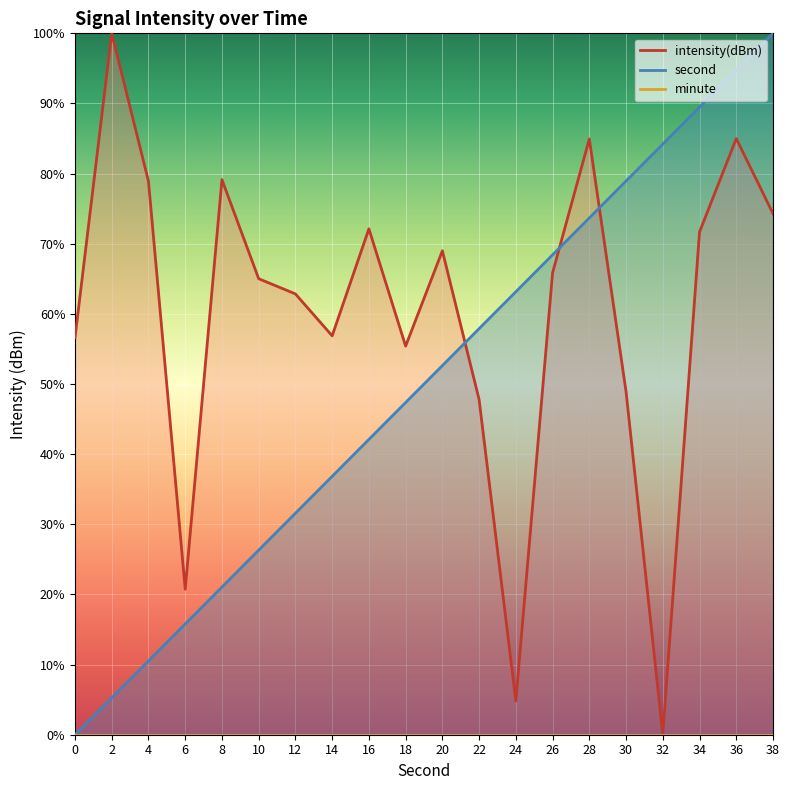

Reading left to right, transcribe all the data shown in this chart.

second: 0=0.0	2=5.3	4=10.5	6=15.8	8=21.1	10=26.3	12=31.6	14=36.8	16=42.1	18=47.4	20=52.6	22=57.9	24=63.2	26=68.4	28=73.7	30=78.9	32=84.2	34=89.5	36=94.7	38=100.0
intensity: 0=56.6	2=100.0	4=78.9	6=20.8	8=79.1	10=65.0	12=62.8	14=56.9	16=72.1	18=55.4	20=69.0	22=47.8	24=4.8	26=65.9	28=84.9	30=48.9	32=0.0	34=71.7	36=85.0	38=74.3